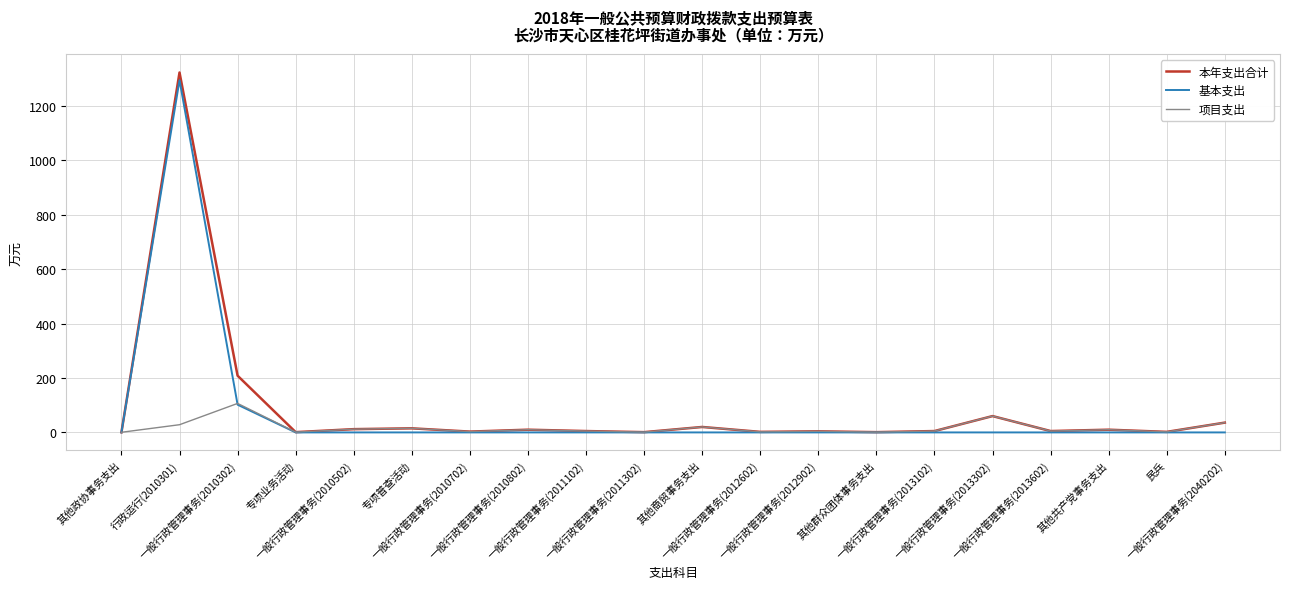

What is the maximum value for 项目支出?

106.5